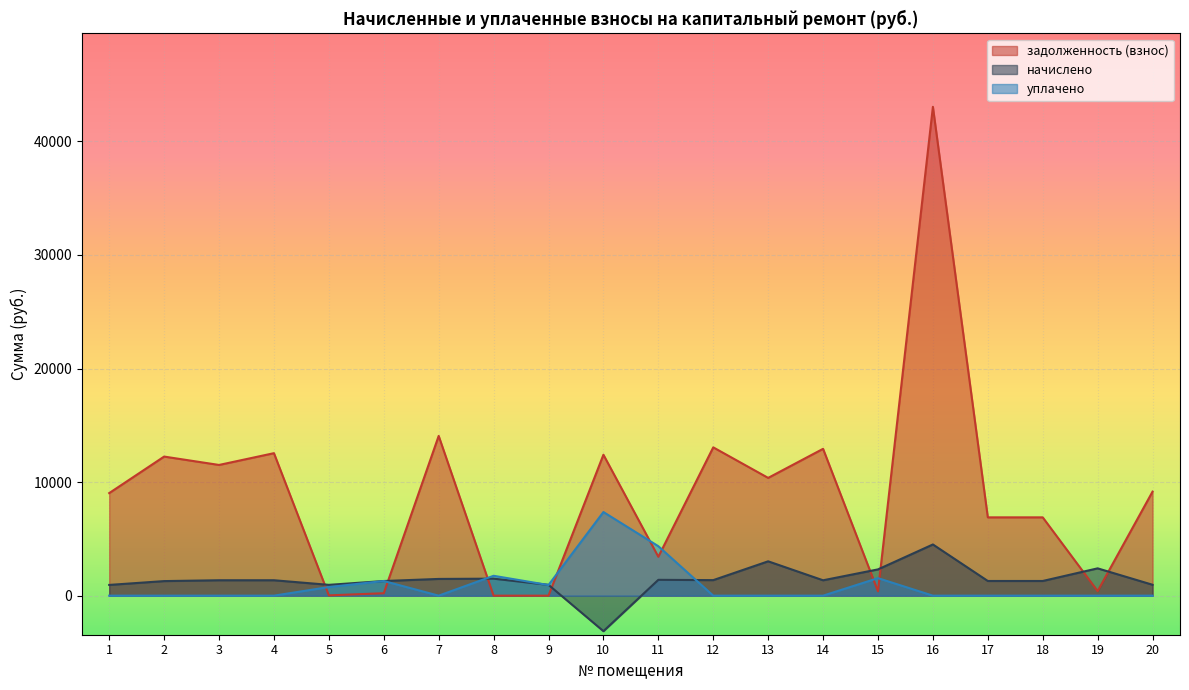

Is the value of начислено at 16 greater than the value of уплачено at 9?

Yes